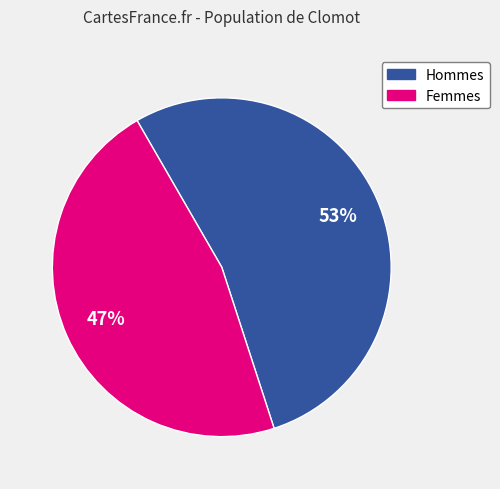

Does any single category account for the majority?

Yes